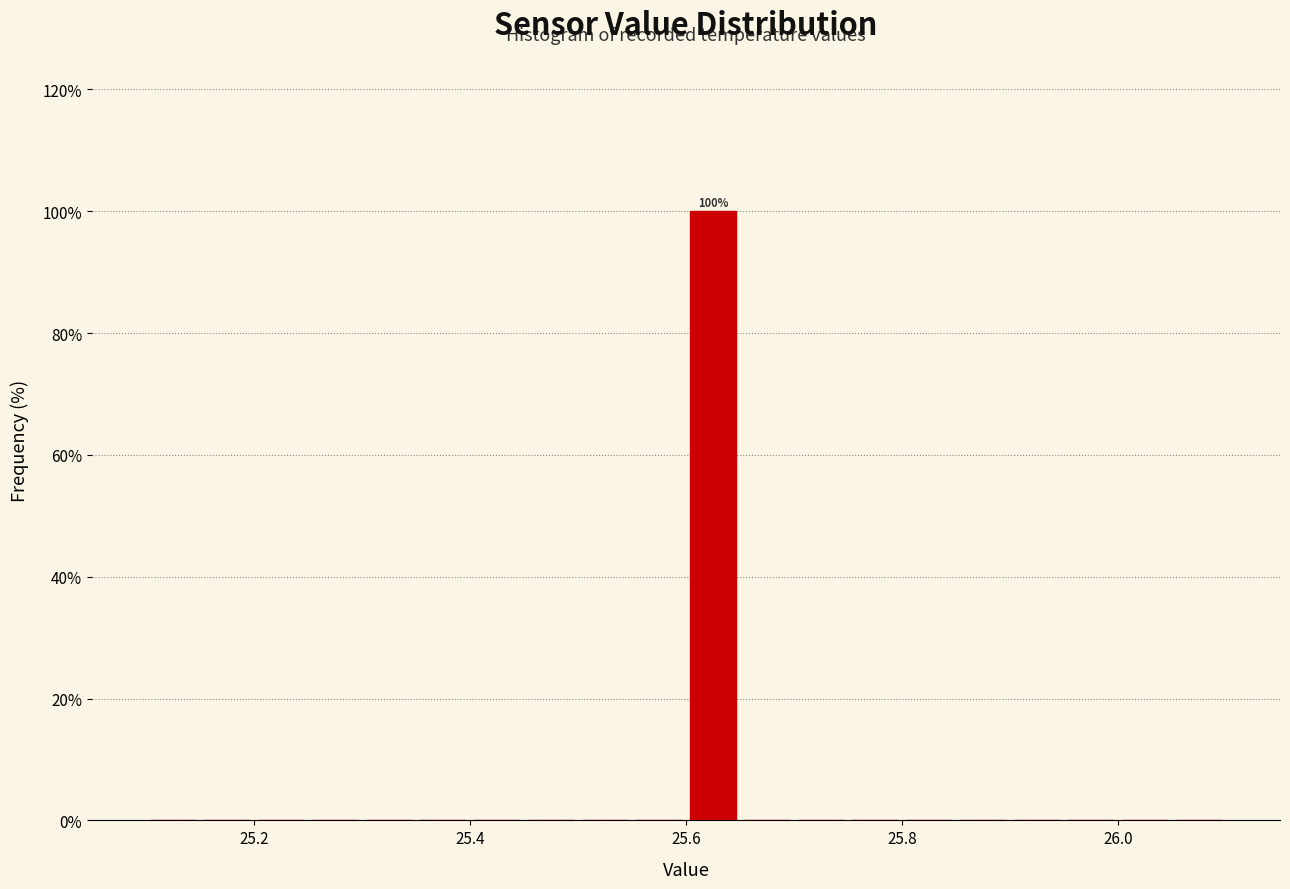

Read against the x-axis, roughly where is the centre of the tallest bar?

25.62